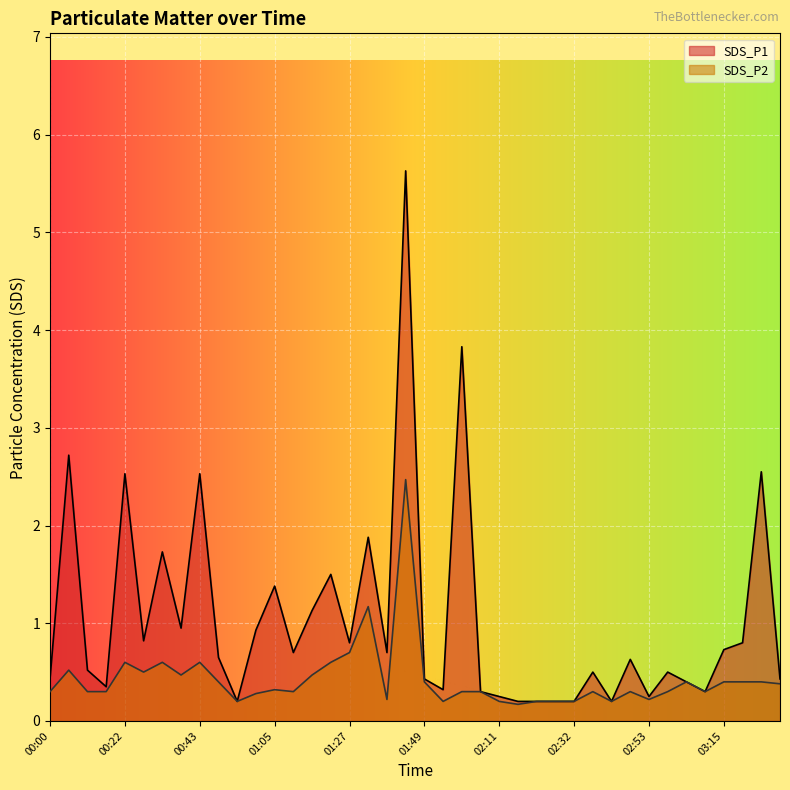

How many categories are shown in the chart?

40